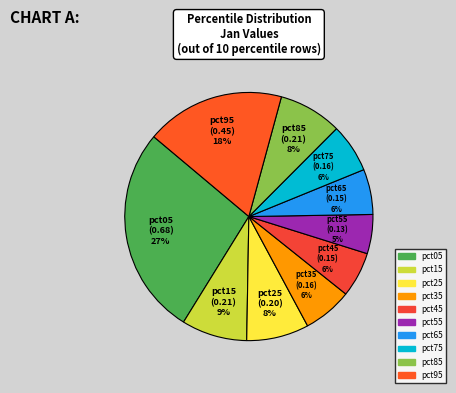

Count the number of slices in the pie.

10